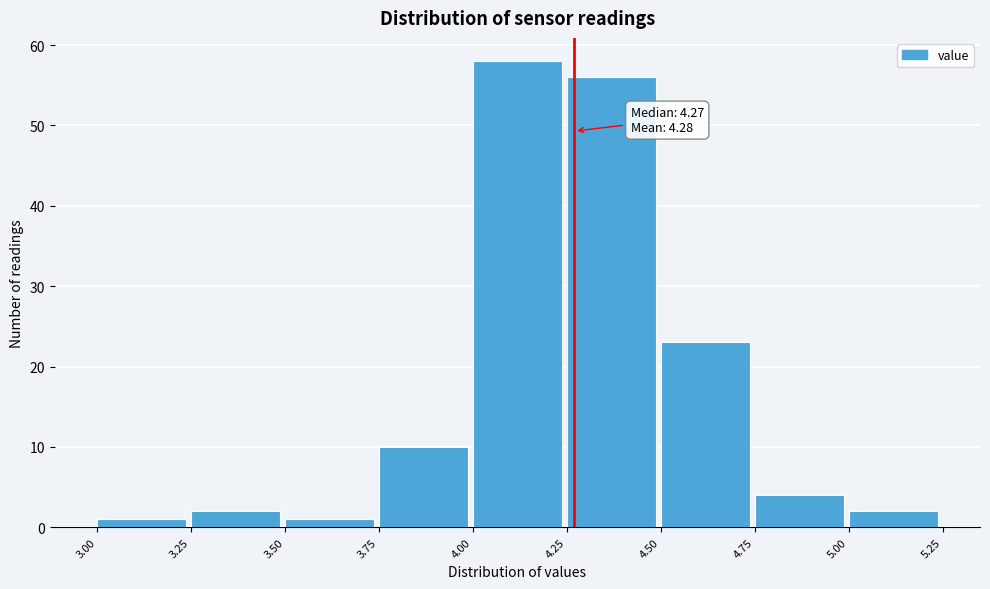

Over which range of the x-axis is the bar tallest?

4.00 to 4.25